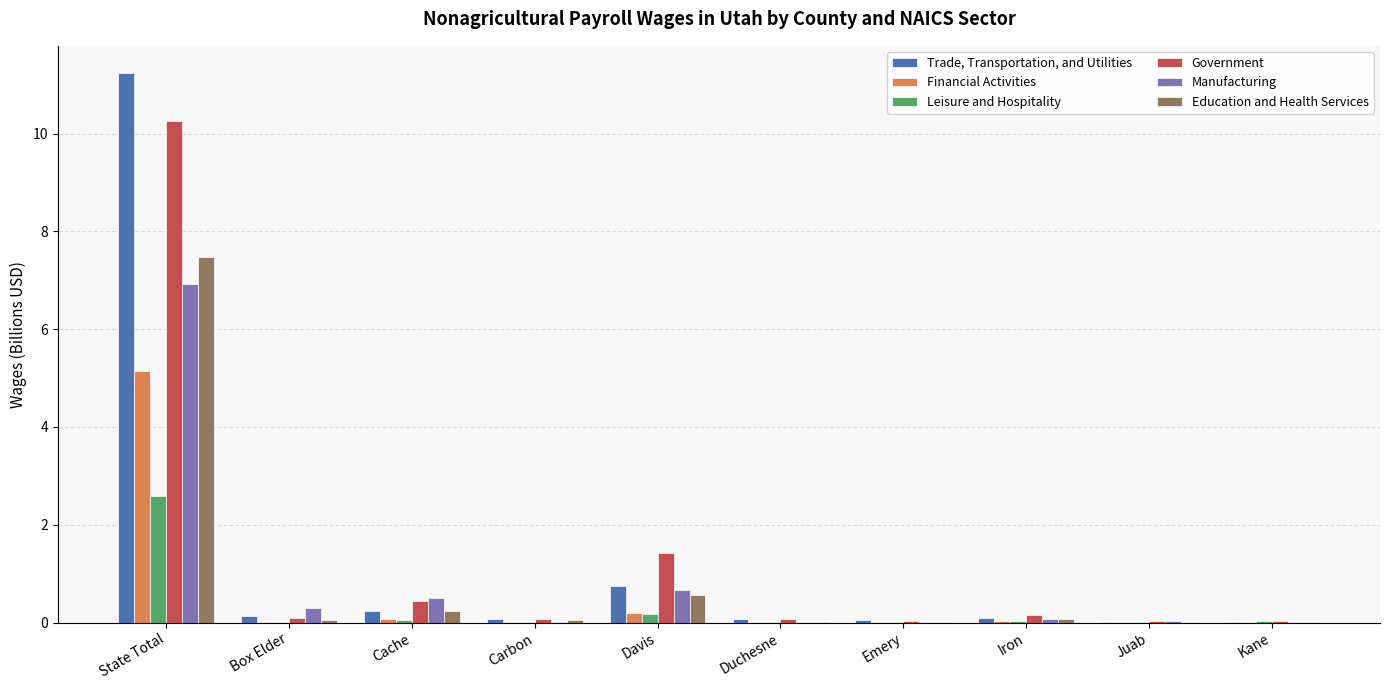

What are all the series names shown in the legend?

Trade, Transportation, and Utilities, Financial Activities, Leisure and Hospitality, Government, Manufacturing, Education and Health Services